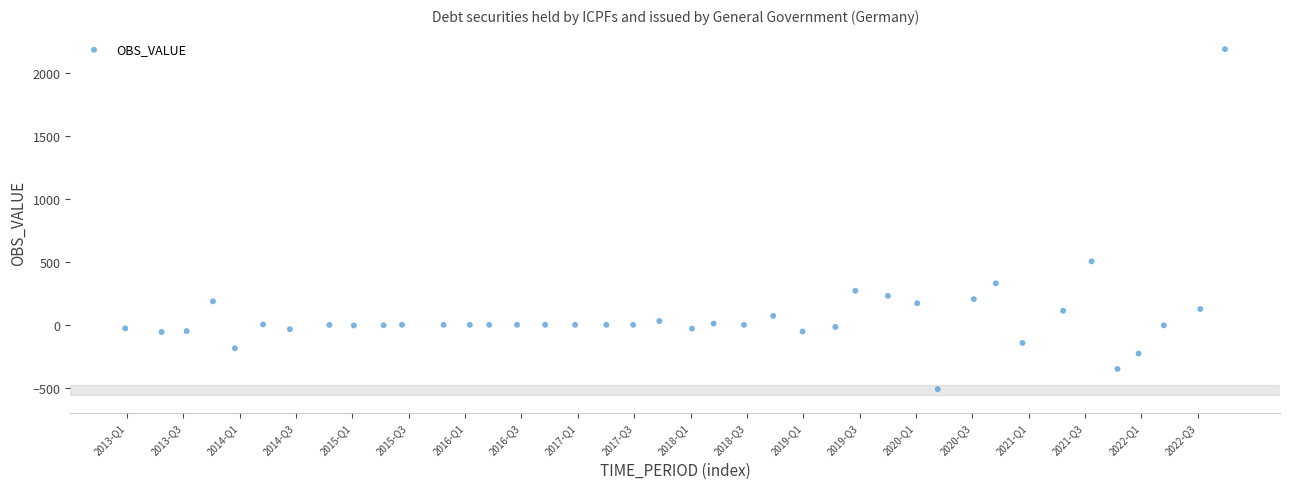

What Y value in the scatter plot is closest to 840?

505